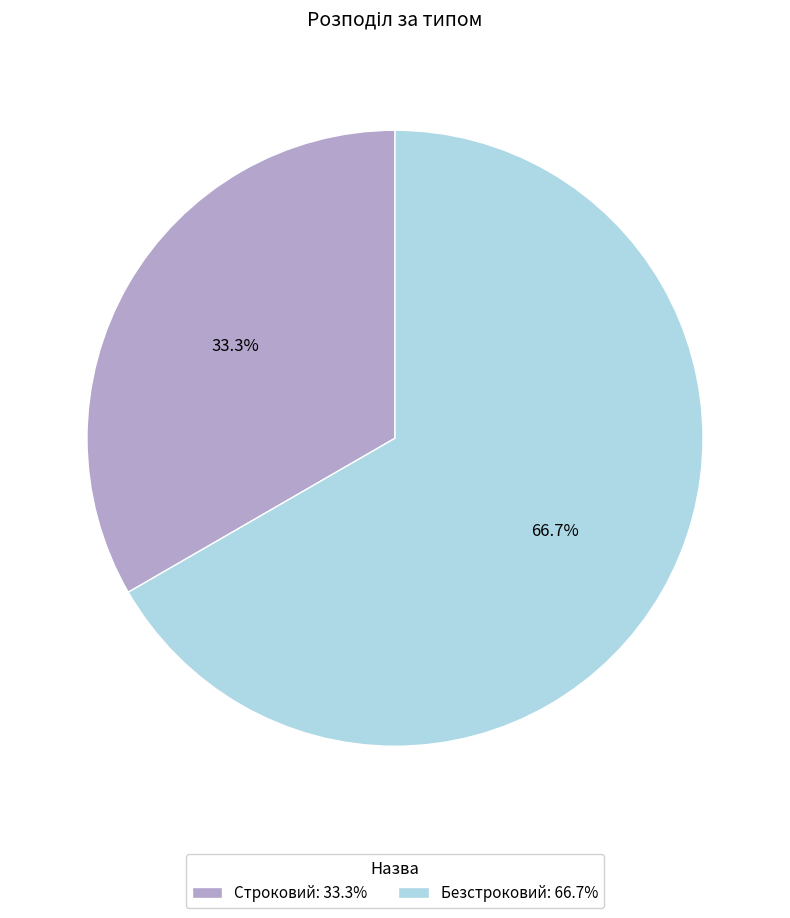

The Строковий slice represents 38% of the pie. True or false?

False